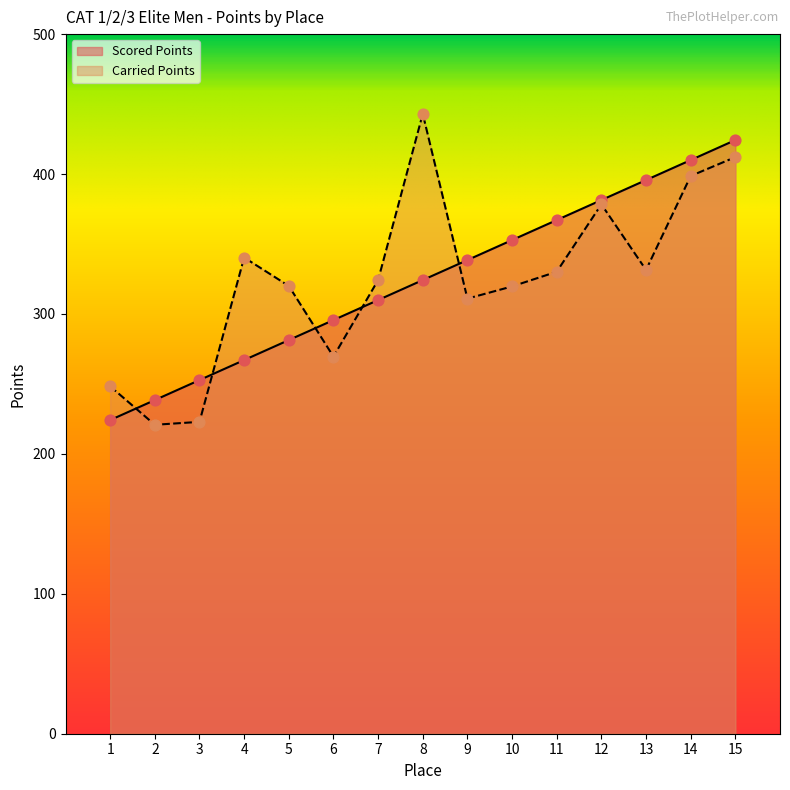

At which category is the sum across all series the highest?

15